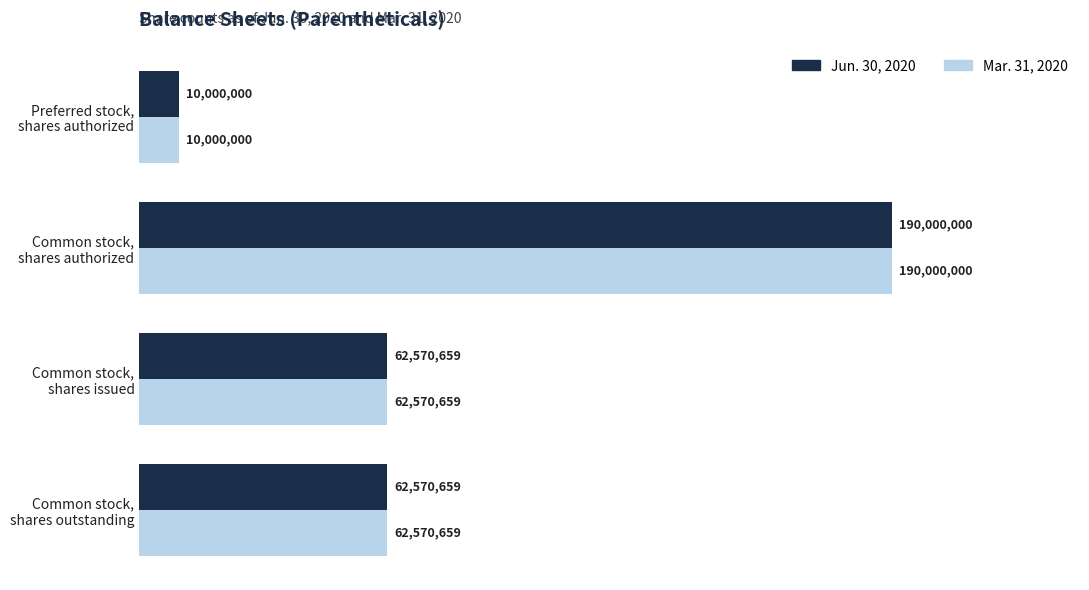

What are all the series names shown in the legend?

Jun. 30, 2020, Mar. 31, 2020